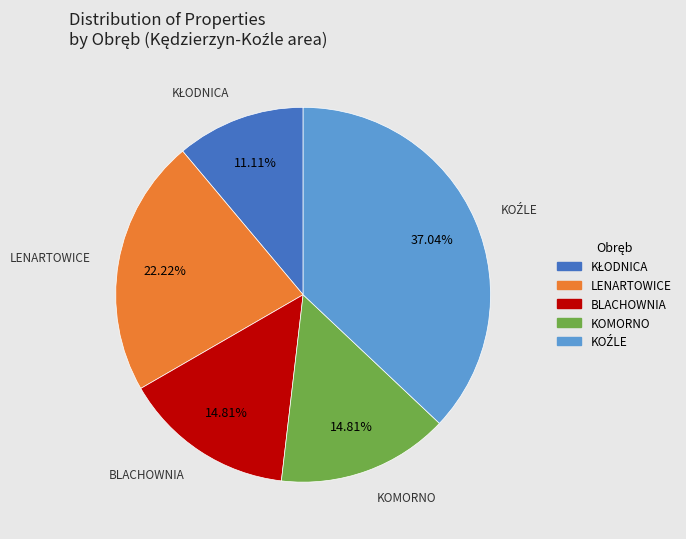

How many slices are in this pie chart?

5